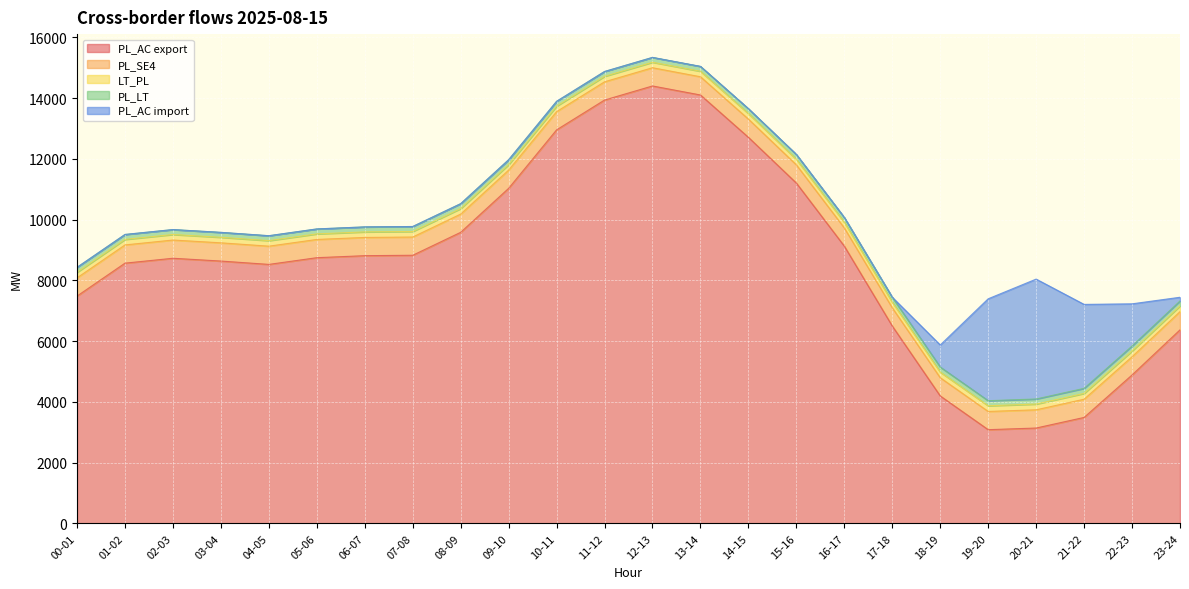

Rank the categories by PL_AC import value from highest to lowest.

20-21, 19-20, 21-22, 22-23, 18-19, 23-24, 00-01, 01-02, 02-03, 03-04, 04-05, 05-06, 06-07, 07-08, 08-09, 09-10, 10-11, 11-12, 12-13, 13-14, 14-15, 15-16, 16-17, 17-18